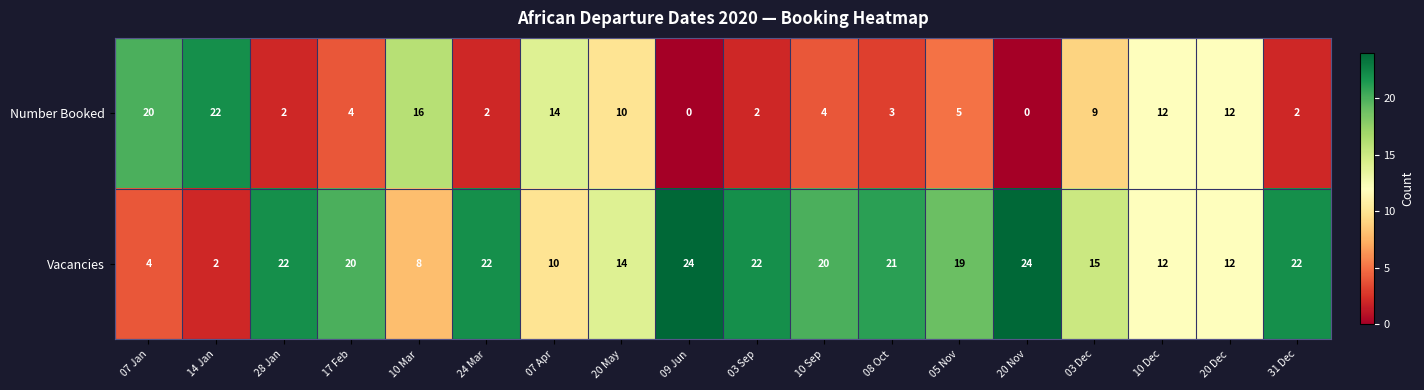

What is the greatest value displayed?

24